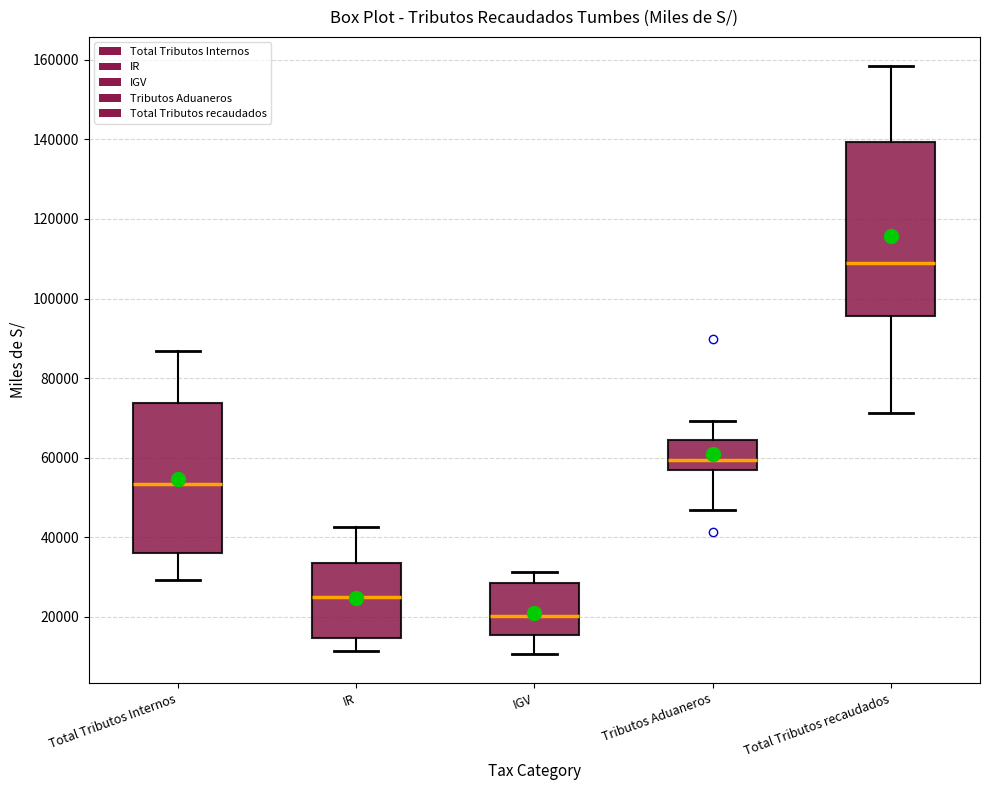

Reading left to right, read every box against the y-axis: the position of its median line, the range the box covers, and the ends of its whiskers. The values are not printed on the chart, so give them approximately, as read against the axis.

Total Tributos Internos: median 54000, box 36000 to 74000, whiskers 30000 to 86000
IR: median 24000, box 14000 to 34000, whiskers 12000 to 42000
IGV: median 20000, box 16000 to 28000, whiskers 10000 to 32000
Tributos Aduaneros: median 60000, box 56000 to 64000, whiskers 46000 to 70000
Total Tributos recaudados: median 108000, box 96000 to 140000, whiskers 72000 to 158000